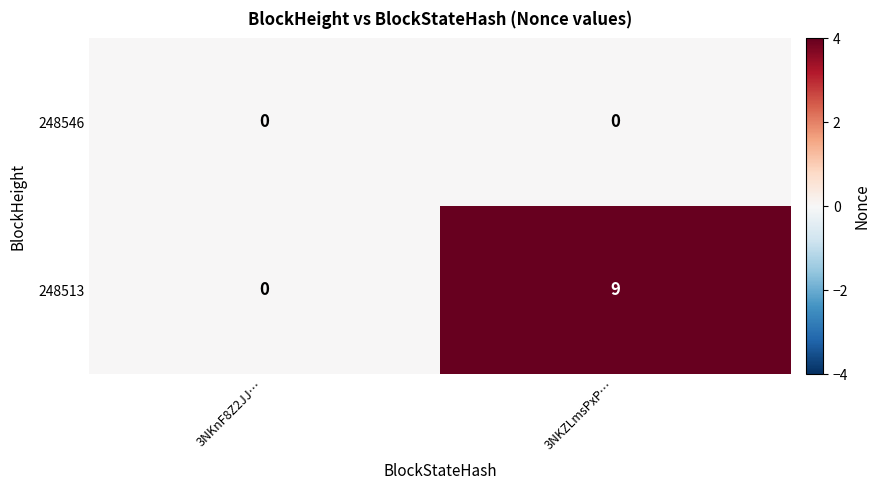

Which series has the largest range (max minus min)?

248513